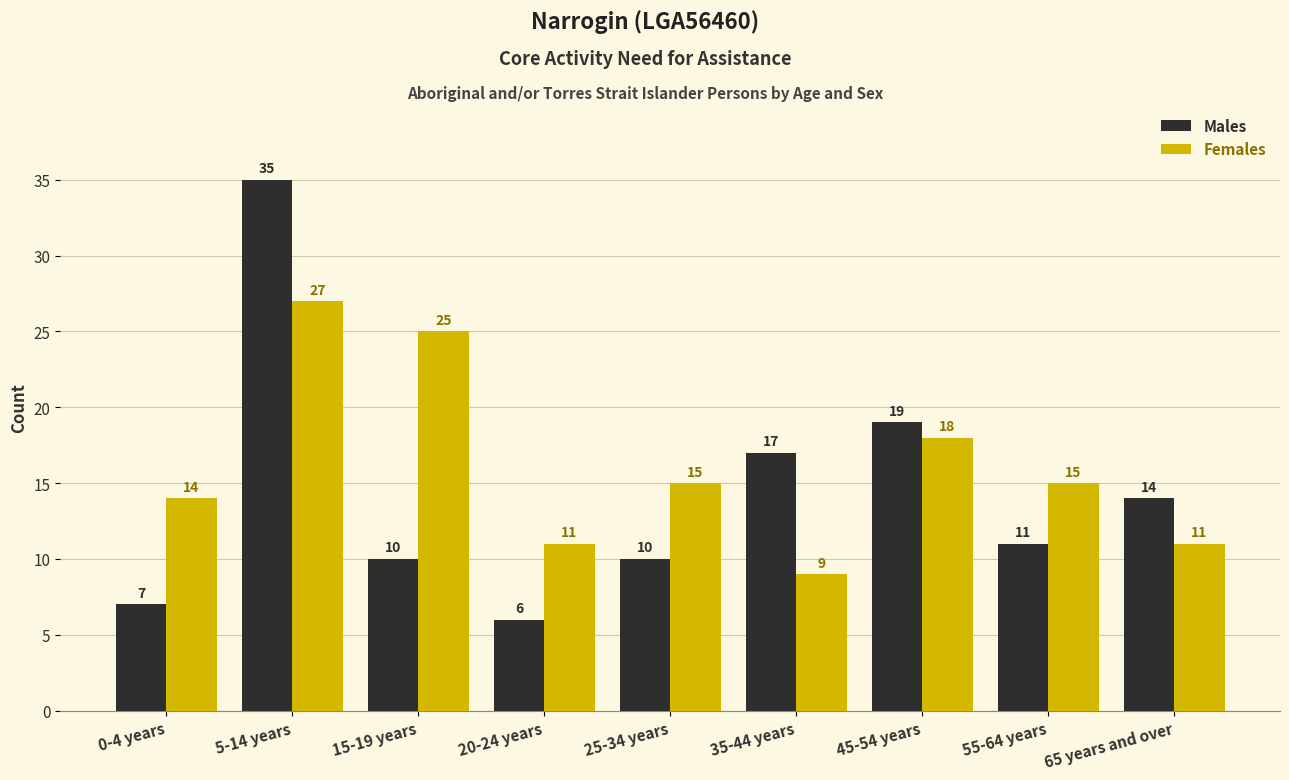

At which category is the sum across all series the highest?

5-14 years